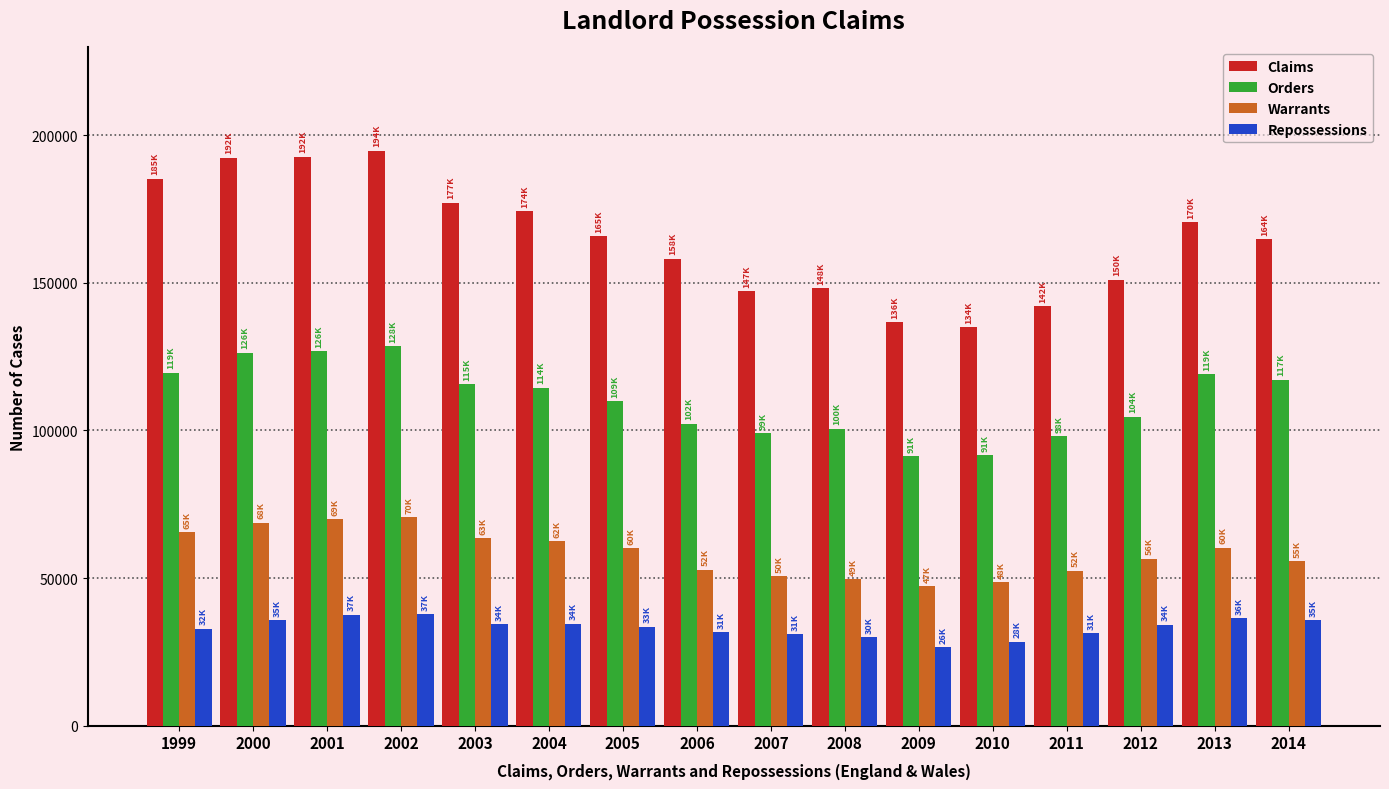

What are all the series names shown in the legend?

Claims, Orders, Warrants, Repossessions